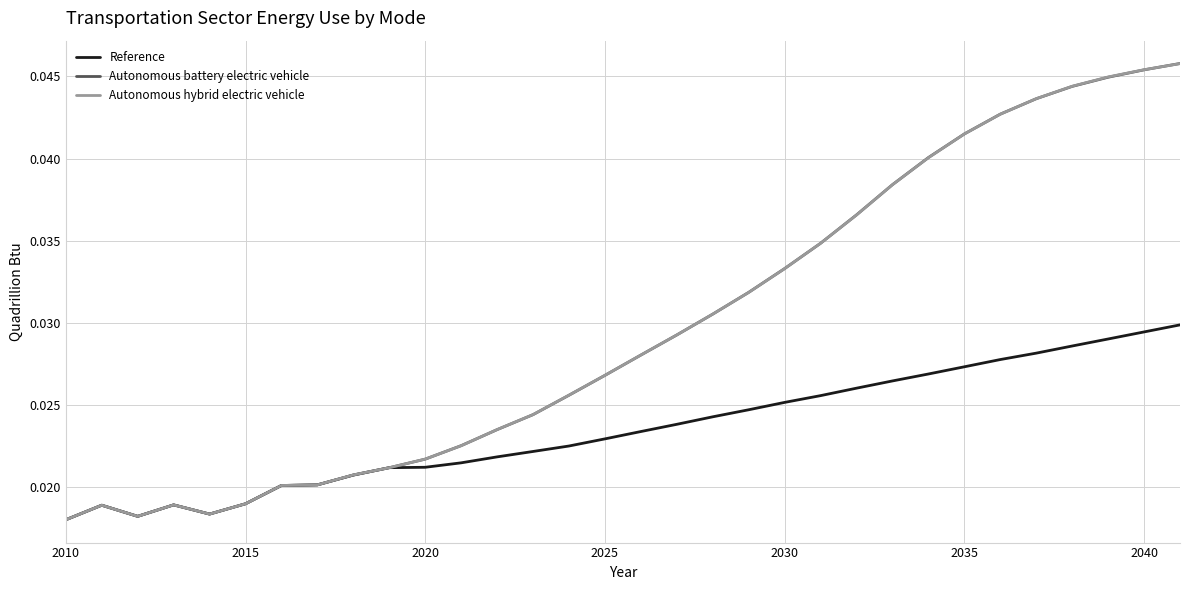

In Autonomous battery electric vehicle, how many points are higher than both neighbors (excluding endpoints)?

2